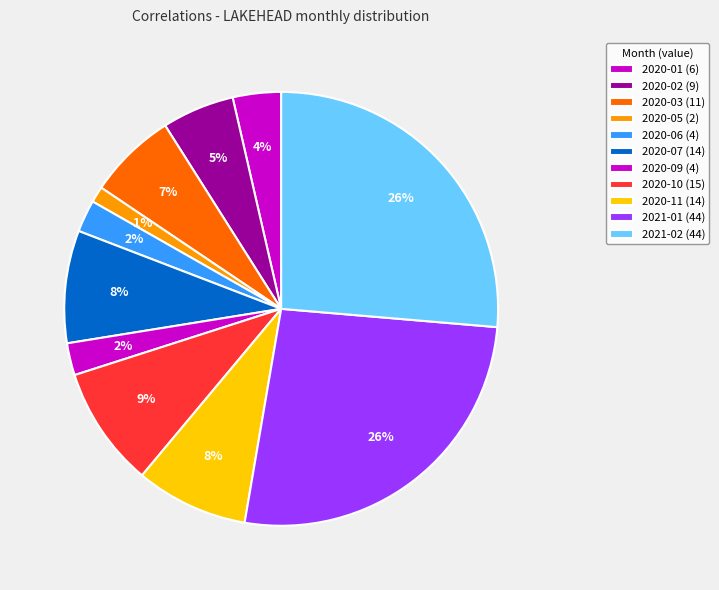

How many slices are in this pie chart?

11